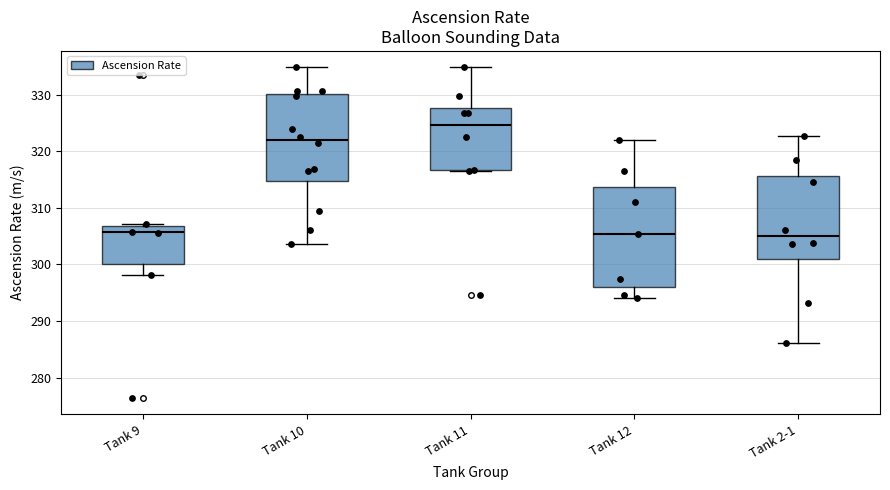

Where is the lower edge of the box for Tank 9 on the y-axis? The values are not printed on the chart, so give them approximately, as read against the axis.

300